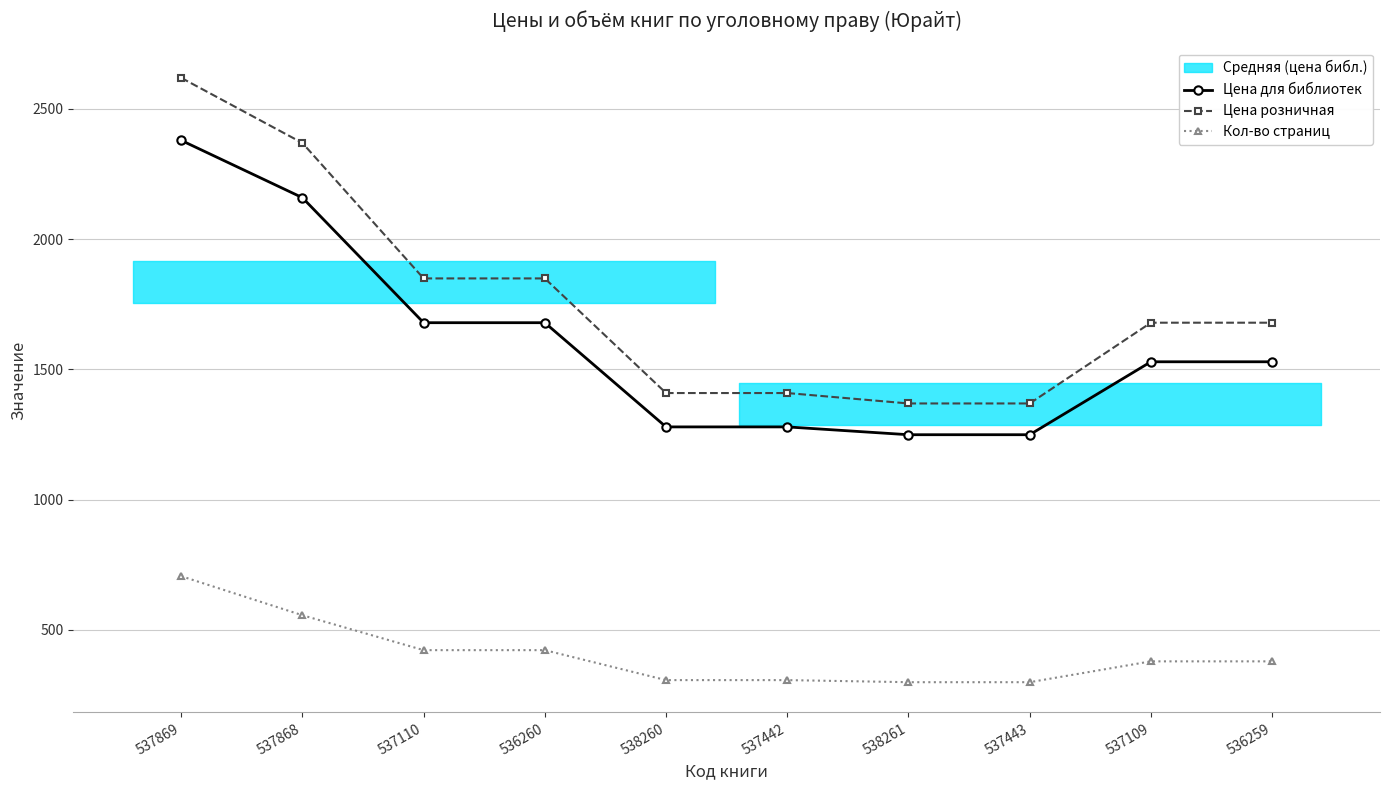

At which category is the sum across all series the highest?

537869